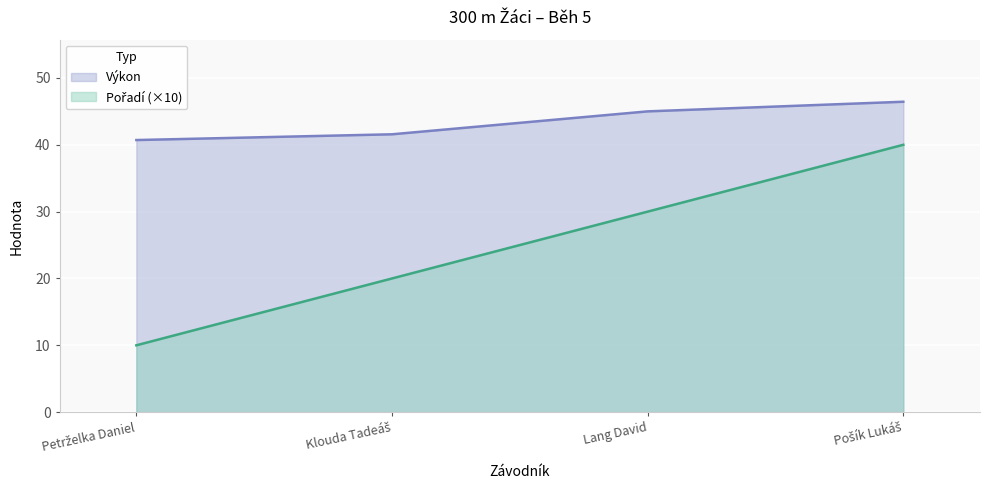

At which label does Výkon first exceed 45?

Pošík Lukáš